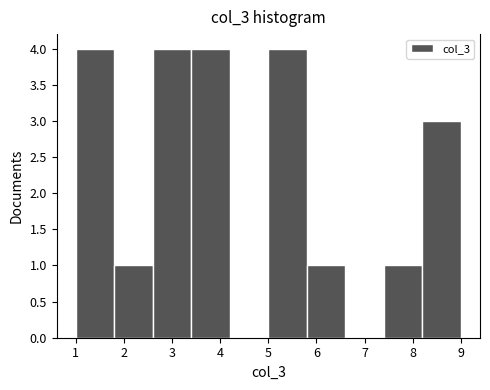

What is the height of the bar covering 3.4 to 4.2 on the x-axis? The values are not printed on the chart, so give them approximately, as read against the axis.

4